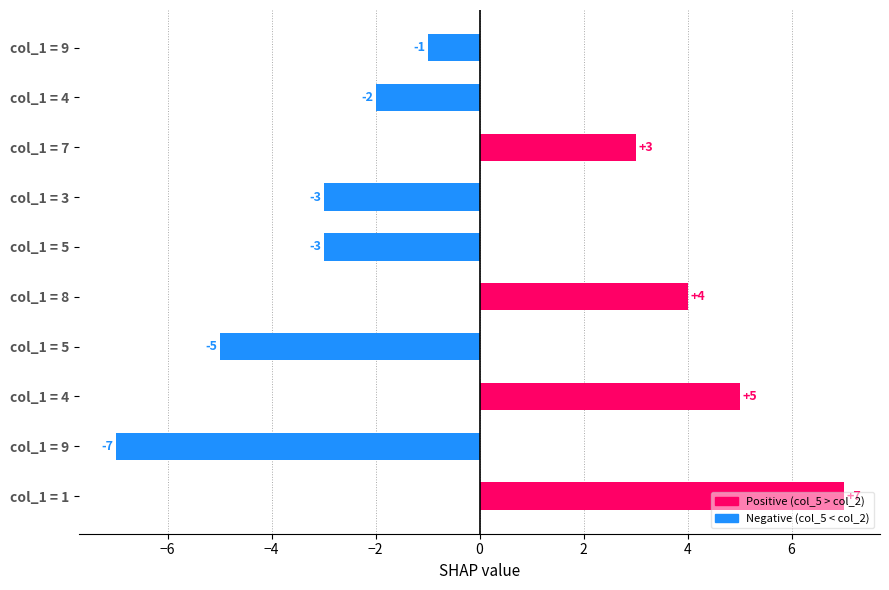

How many bars are there in total?

10